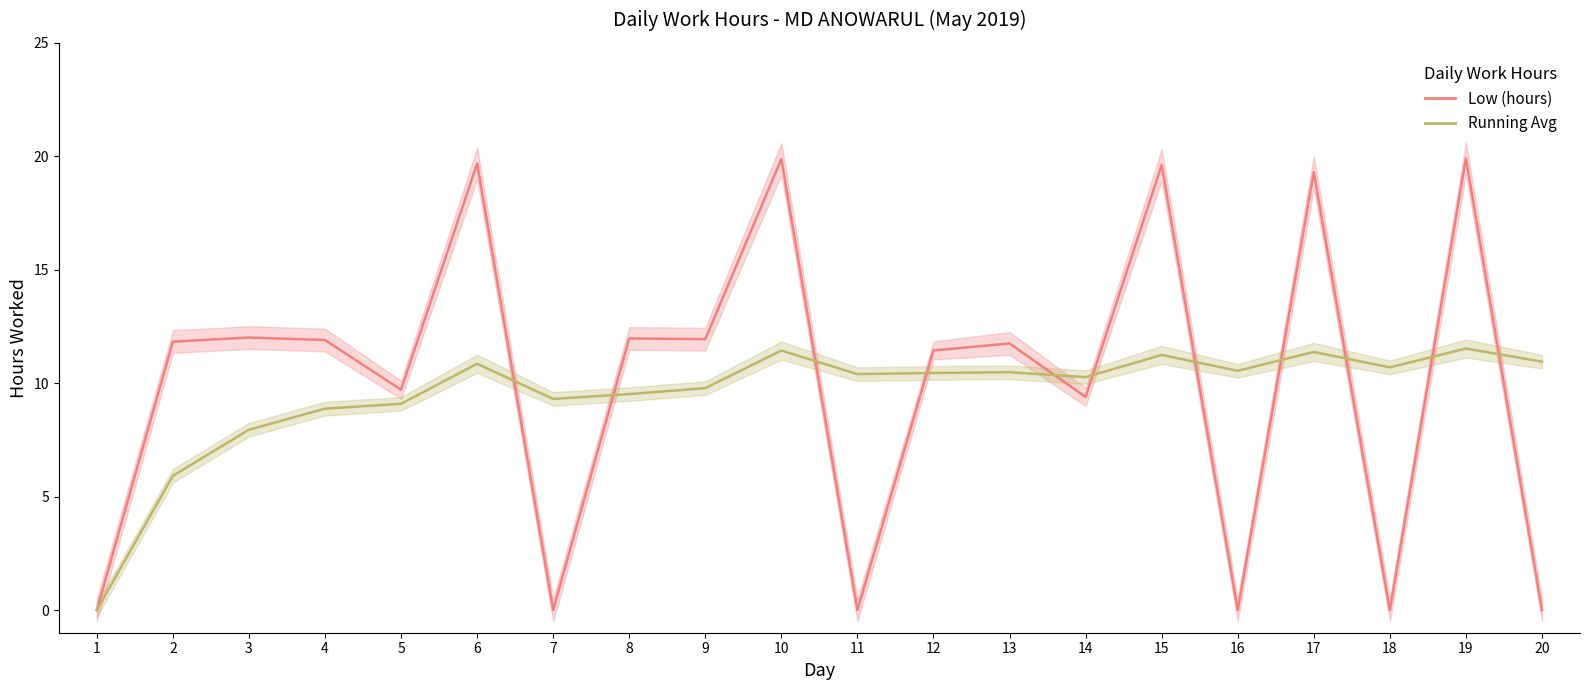

Count the number of data series in this chart.

2